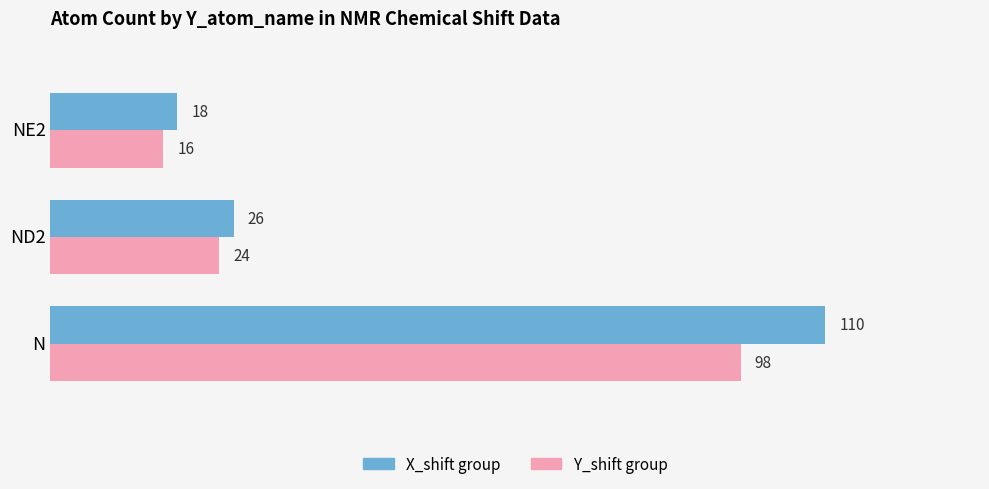

What is the difference between the highest and lowest values at N?

12